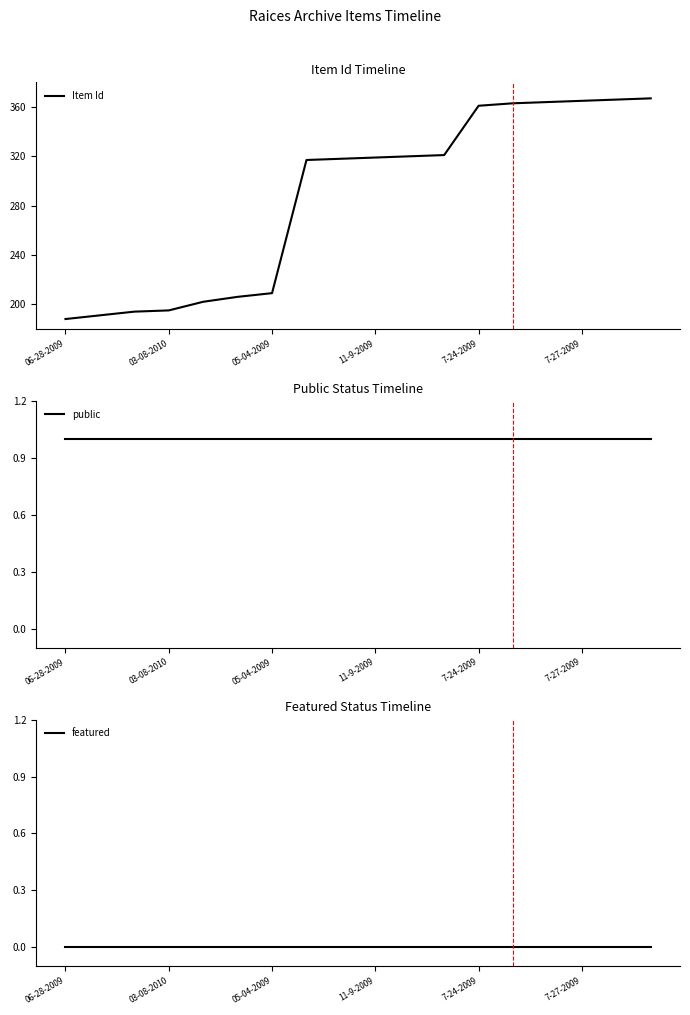

What is the highest value of the Item Id series?

367